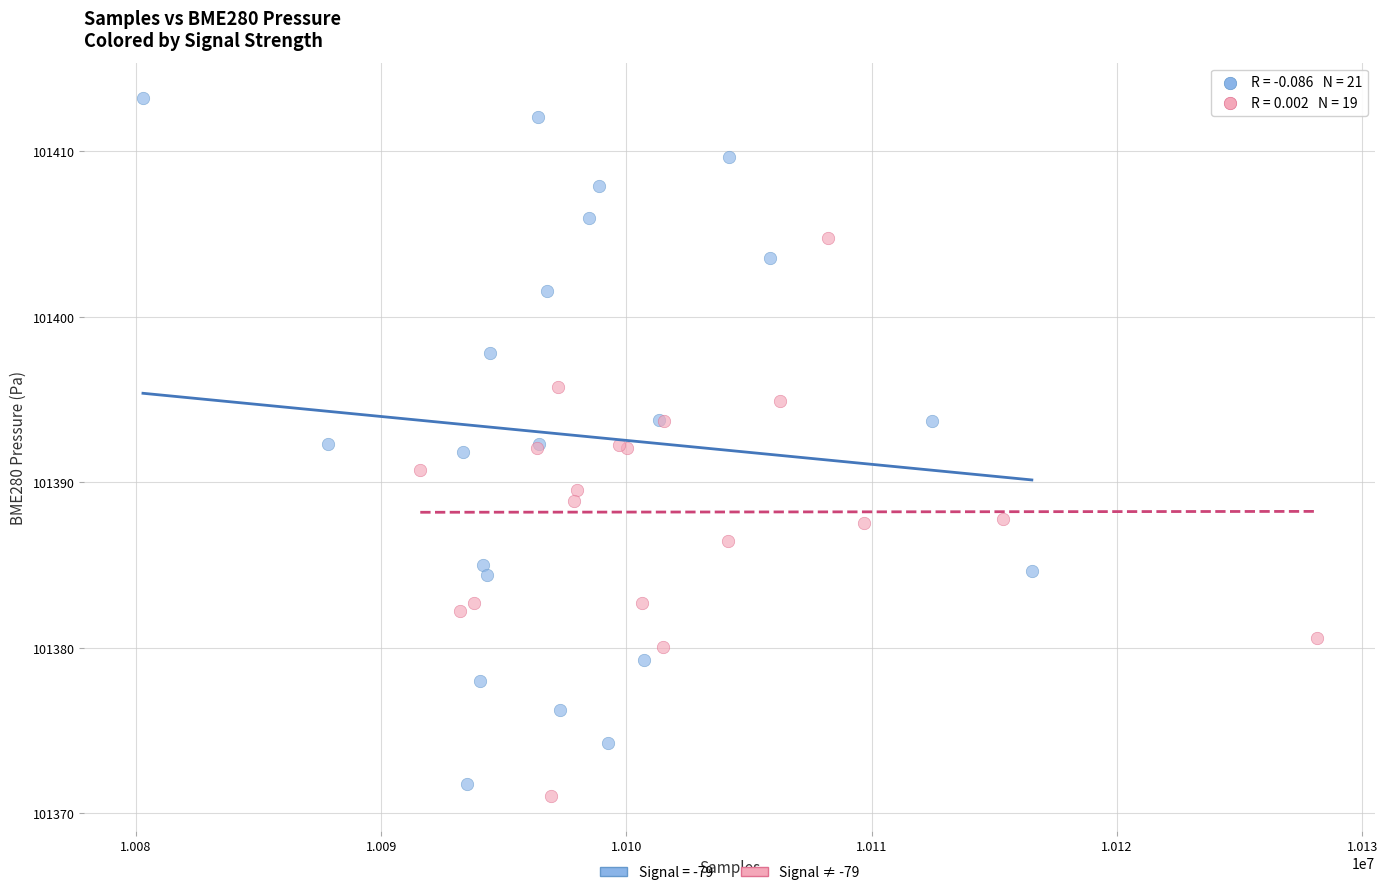

Which series contains the highest Y value?

Signal = -79